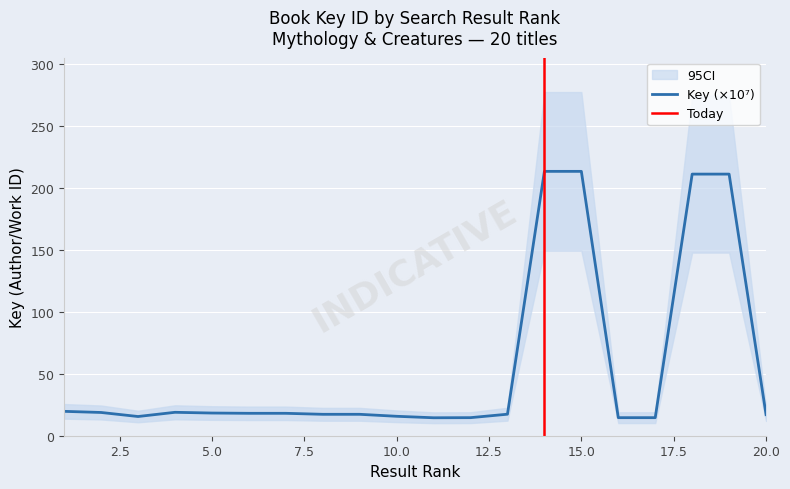

List the labels in order of value, smallest first.

11, 16, 17, 12, 3, 10, 20, 9, 8, 13, 6, 7, 5, 2, 4, 1, 19, 18, 14, 15